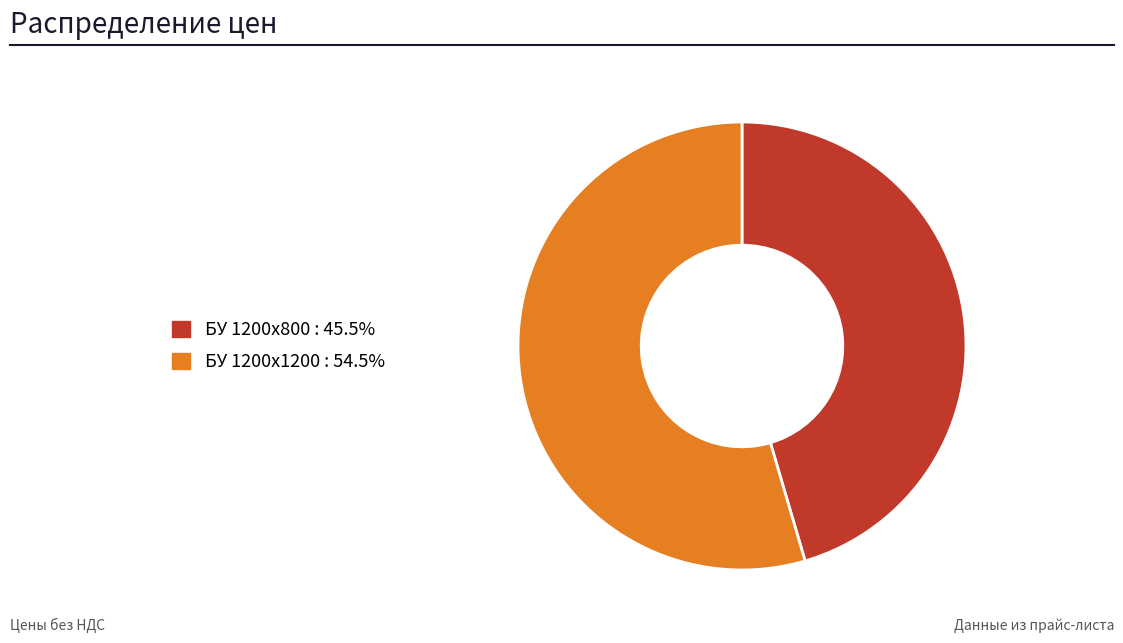

How many segments does this pie chart have?

2